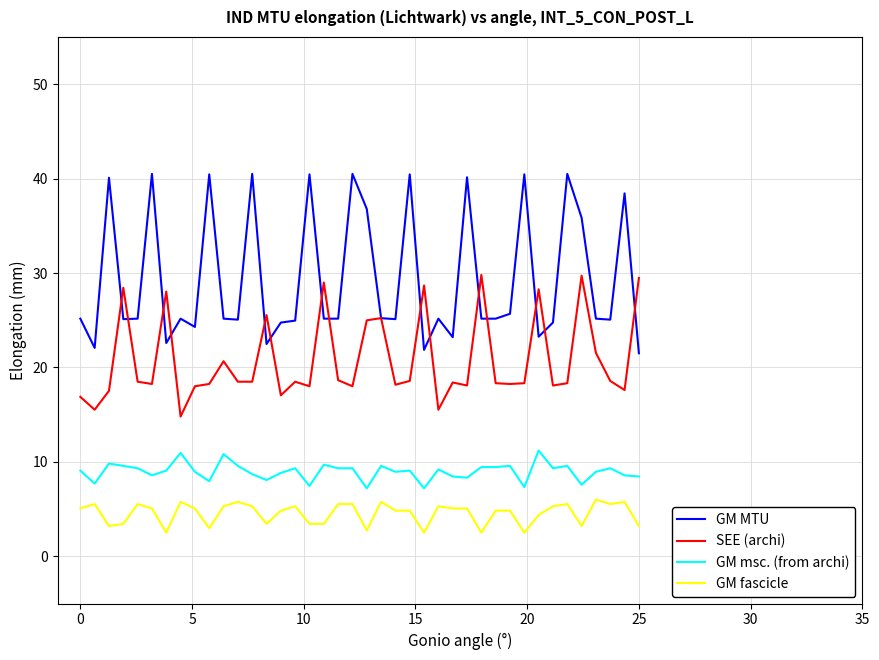

List the series in order of their overall mean, highest first.

GM MTU, SEE (archi), GM msc. (from archi), GM fascicle